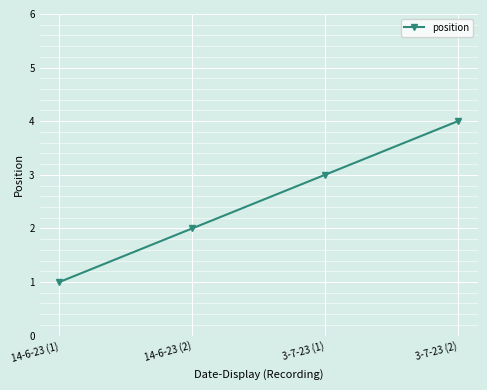

What is the difference between the second highest and minimum values?

2